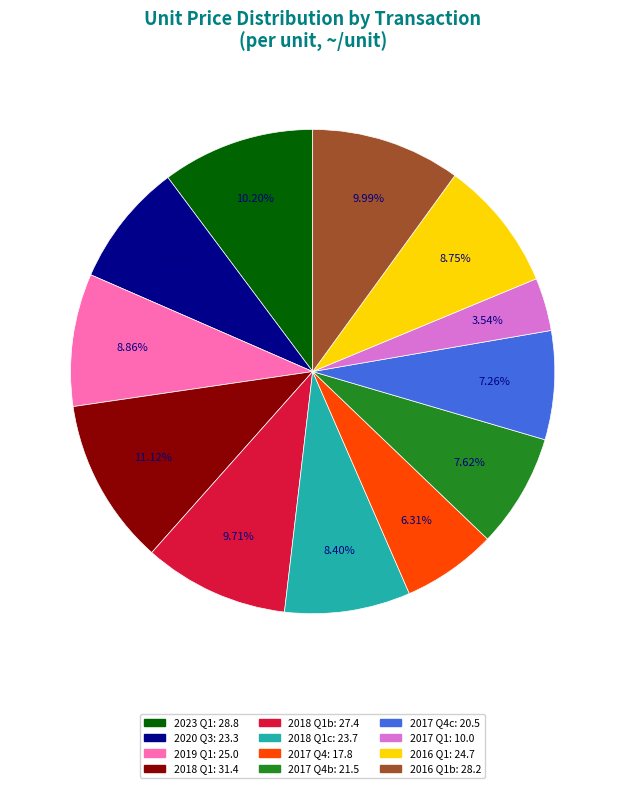

How many segments does this pie chart have?

12